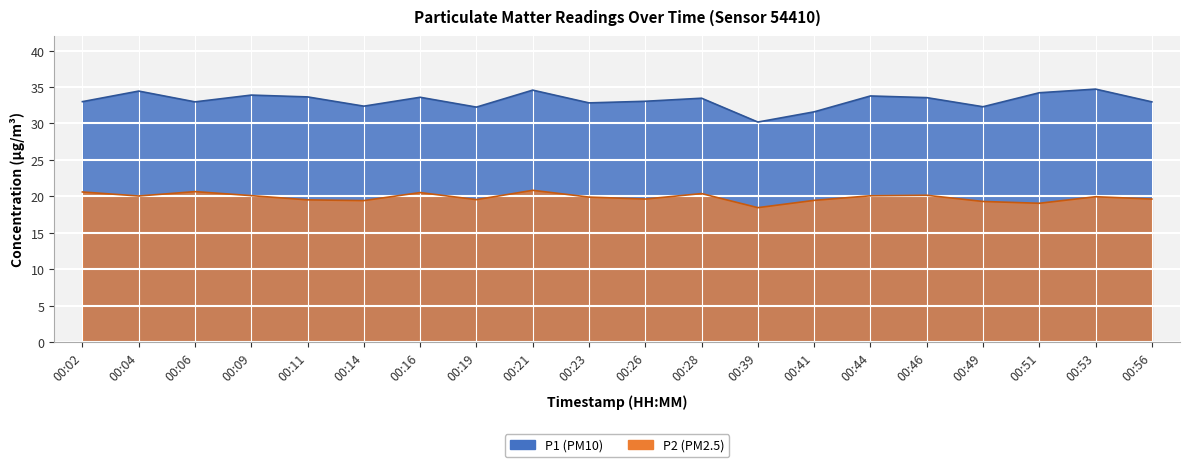

Rank the series by their maximum value, from highest to lowest.

P1, P2